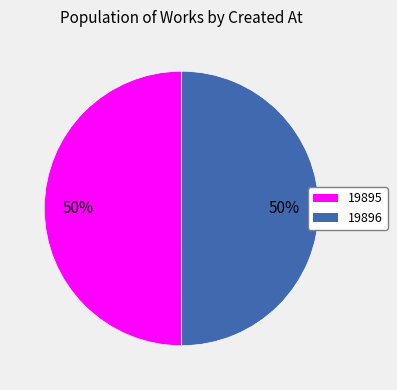

How many segments does this pie chart have?

2